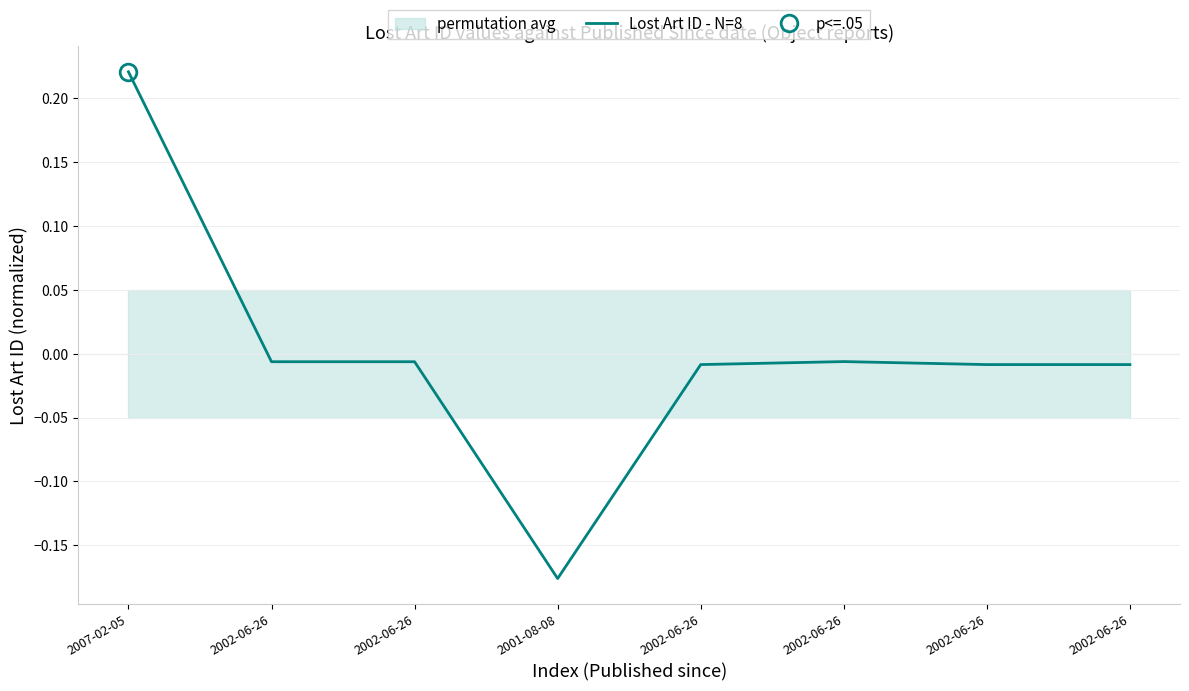

How many distinct data groups are displayed?

1